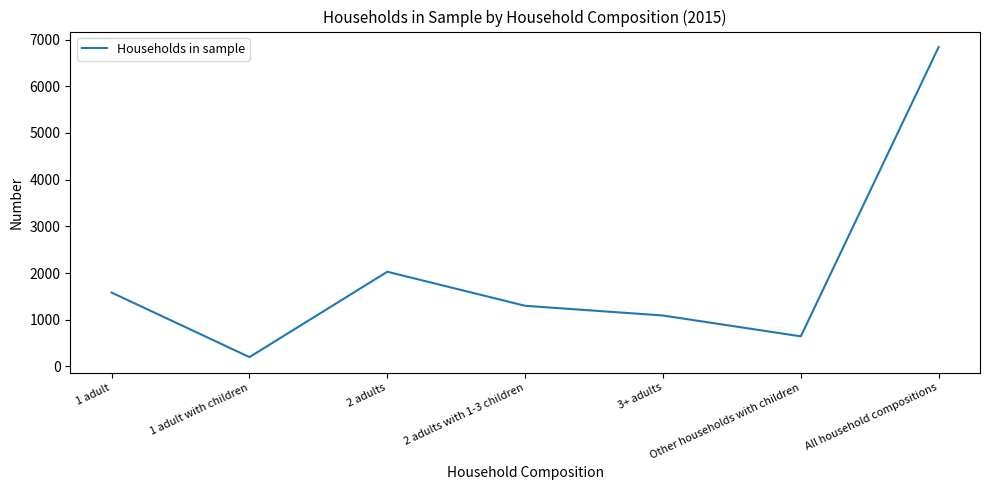

Which has a higher value, 1 adult with children or 1 adult?

1 adult